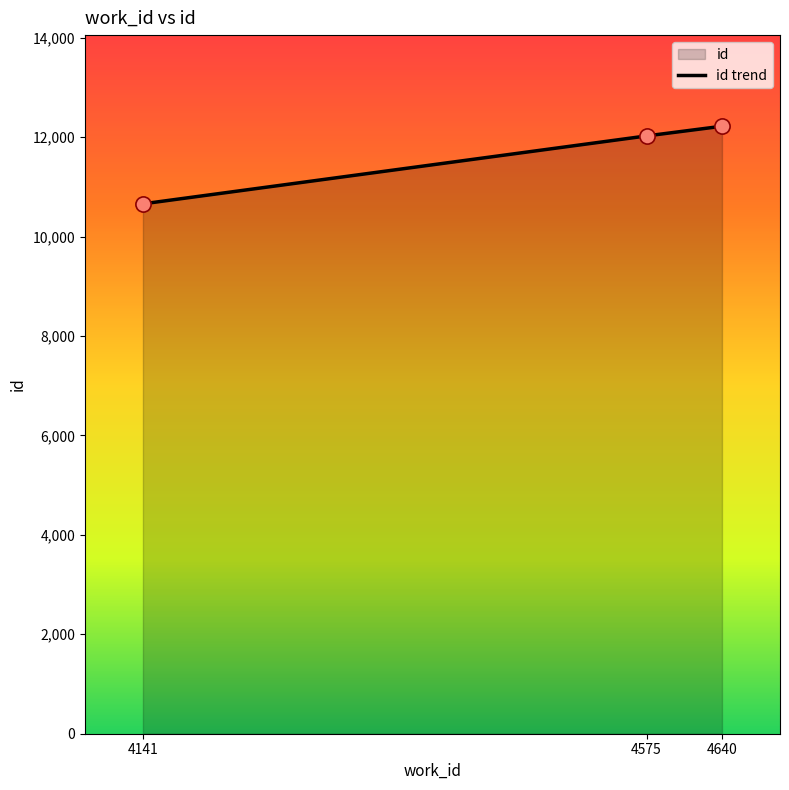

What is the change in value from 4141 to 4640?

+1561